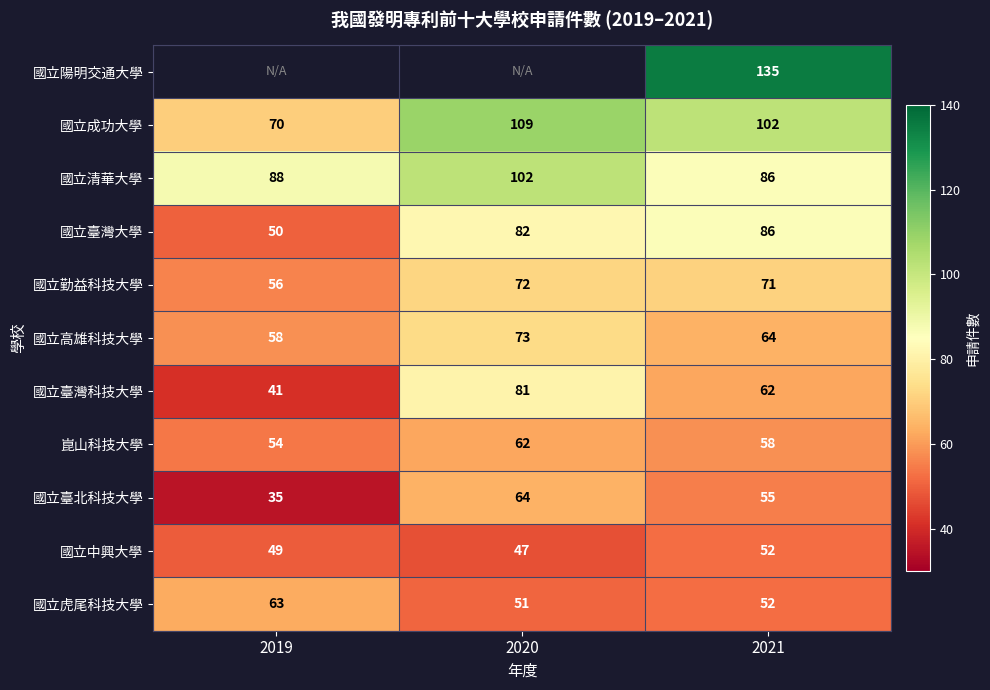

List the labels in order of 國立臺北科技大學 value, largest first.

2020, 2021, 2019